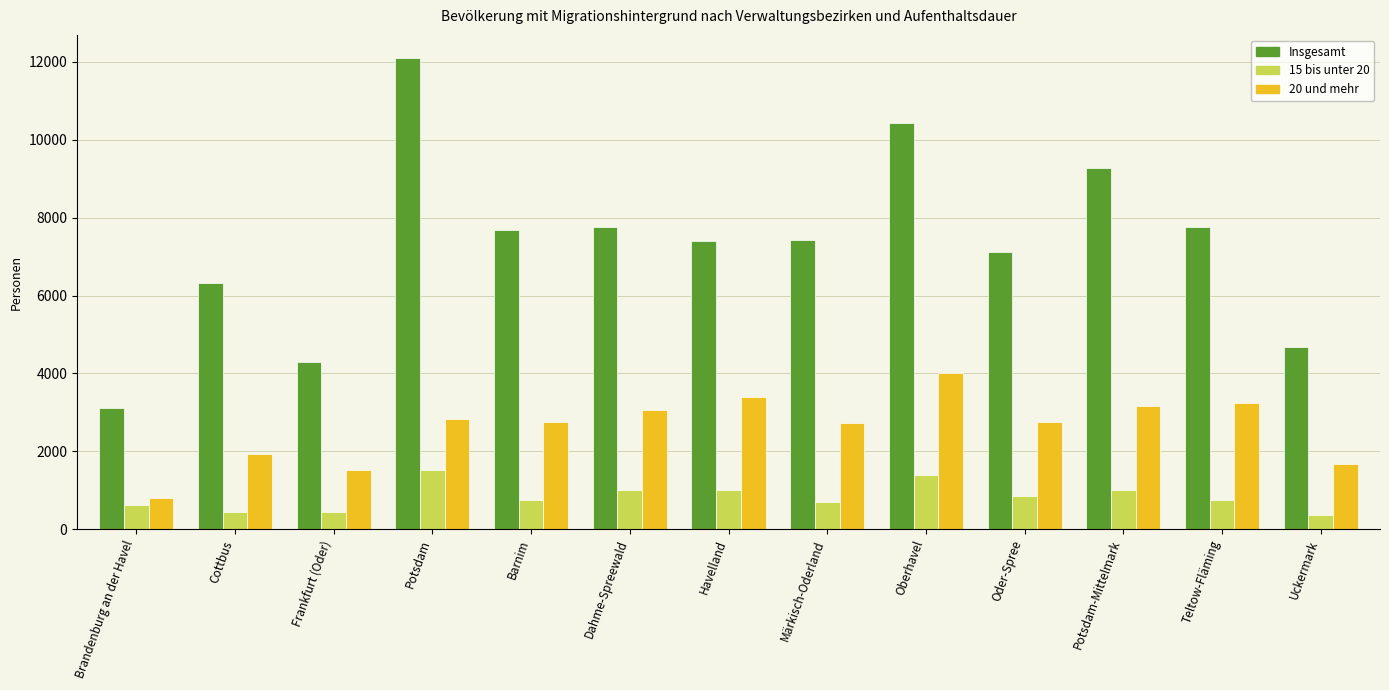

Rank the series at Teltow-Fläming from lowest to highest value.

15 bis unter 20, 20 und mehr, Insgesamt